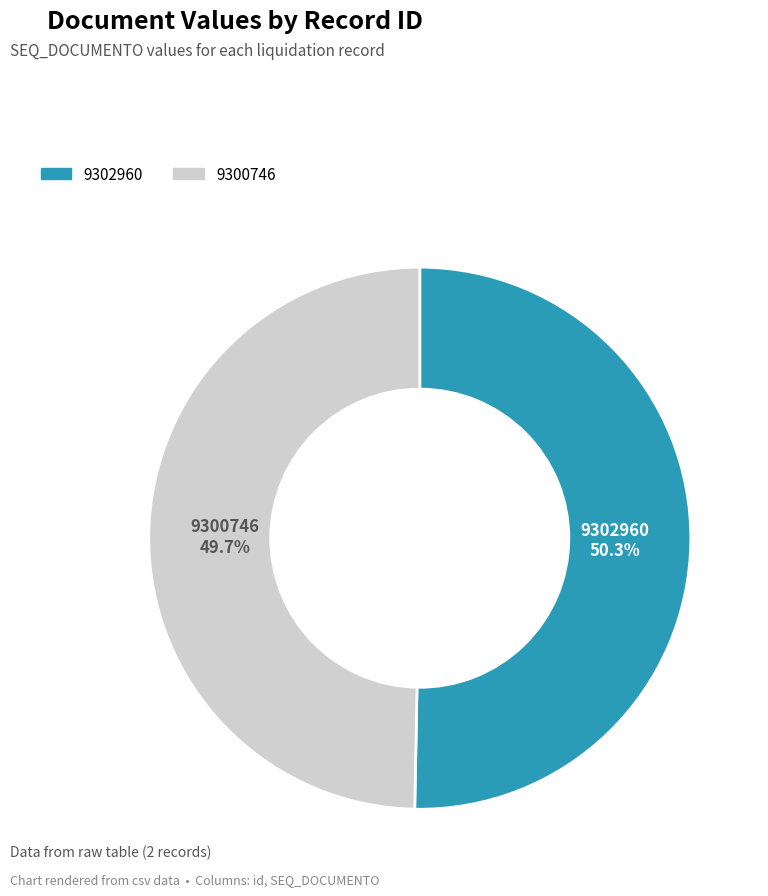

What is the majority slice?

9302960